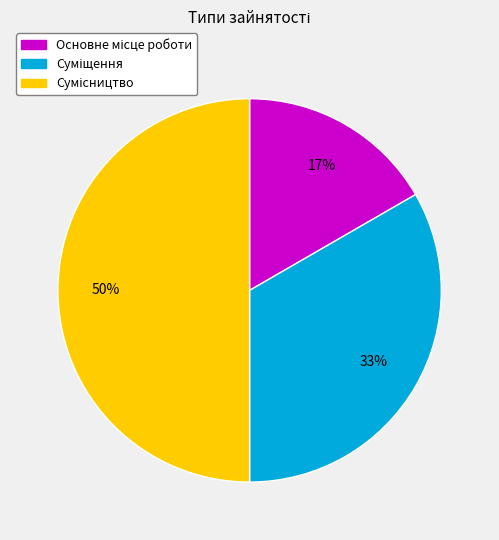

To the nearest percent, what is the difference between the largest and smallest slice percentages?

33%